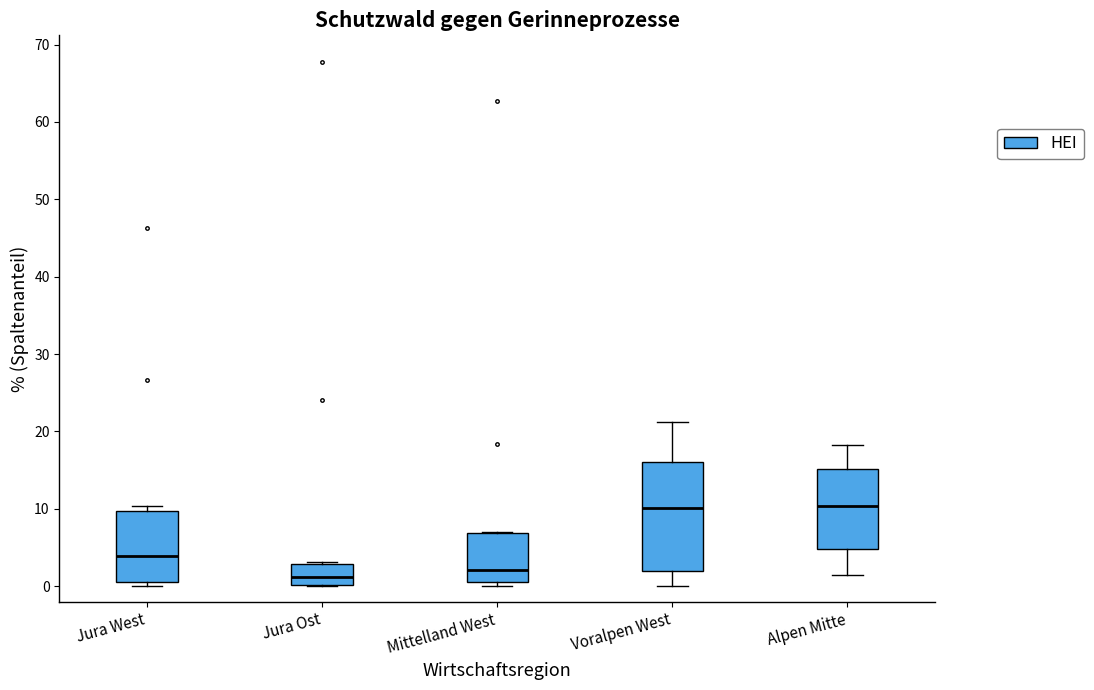

Reading left to right, read every box against the y-axis: the position of its median line, the range the box covers, and the ends of its whiskers. The values are not printed on the chart, so give them approximately, as read against the axis.

Jura West: median 4, box 1 to 10, whiskers 0 to 10 (just above the box's upper edge)
Jura Ost: median 1, box 0 to 3, whiskers 0 to 3
Mittelland West: median 2, box 1 to 7, whiskers 0 to 7
Voralpen West: median 10, box 2 to 16, whiskers 0 to 21
Alpen Mitte: median 10, box 5 to 15, whiskers 1 to 18